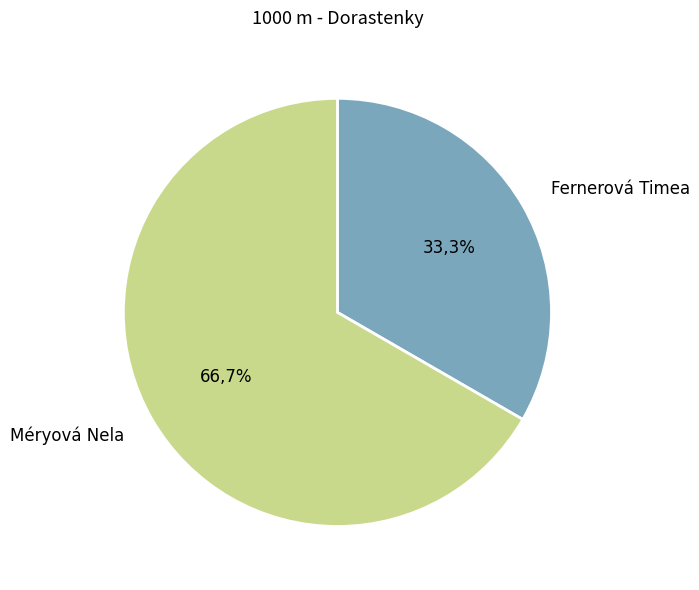

What percentage is the Méryová Nela slice, to the nearest percent?

67%